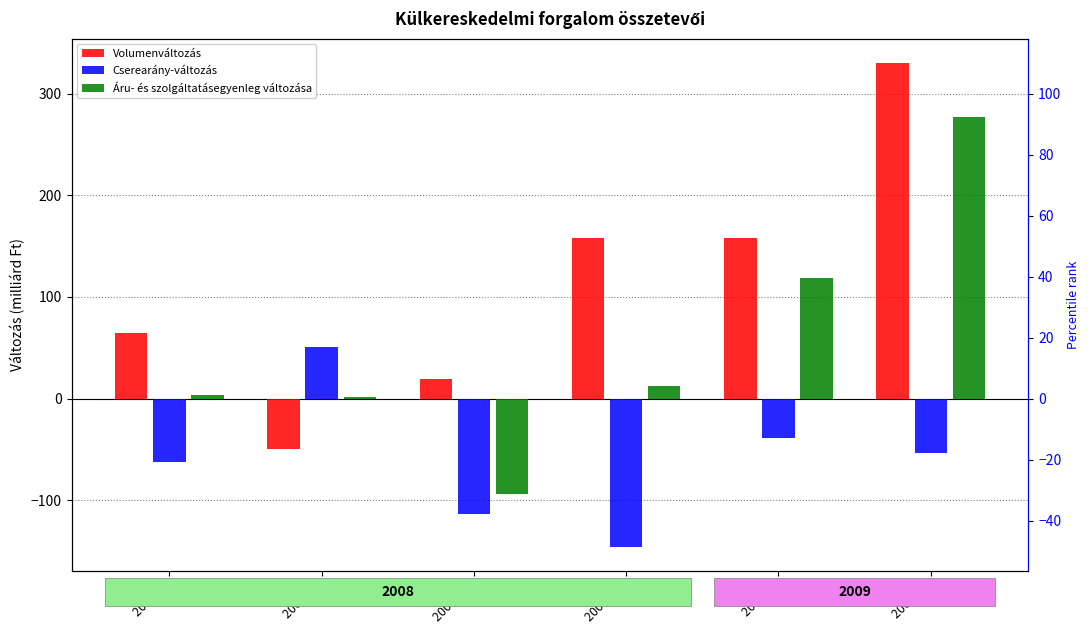

The Volumenváltozás series shows 64.9 at 2008. I.. True or false?

True